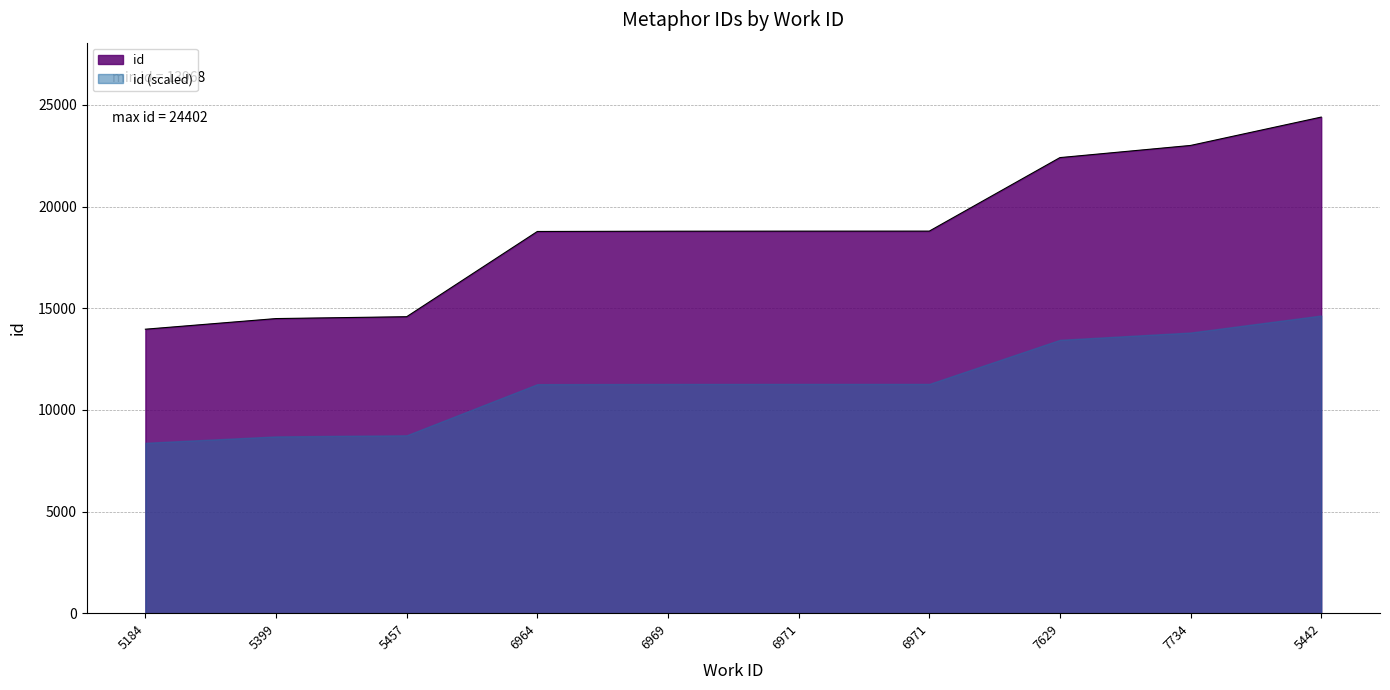

List the labels in order of value, largest first.

5442, 7734, 7629, 6971, 6971, 6969, 6964, 5457, 5399, 5184